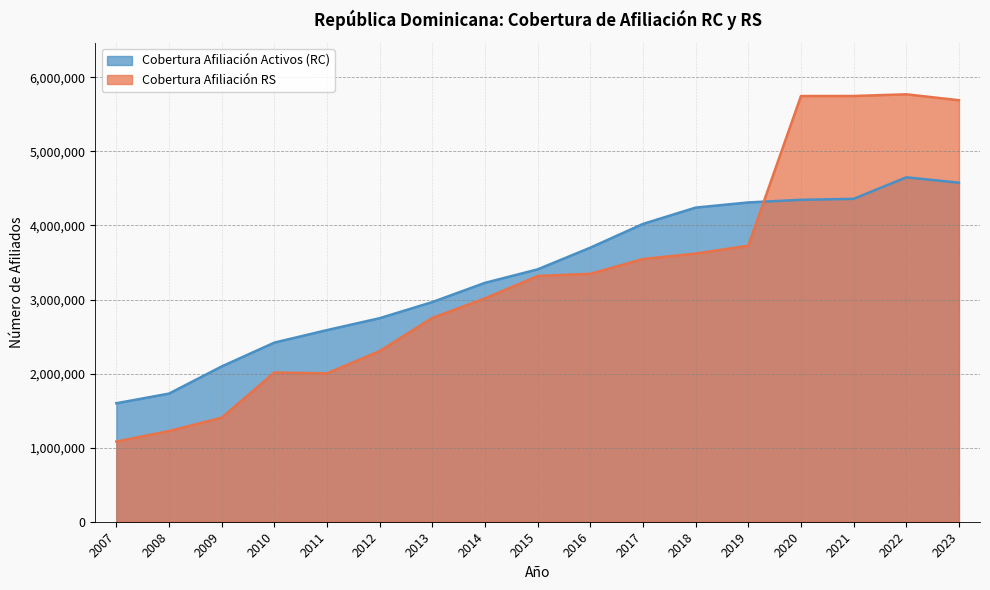

True or false: Cobertura Afiliación Activos (RC) and Cobertura Afiliación RS cross at least once.

True